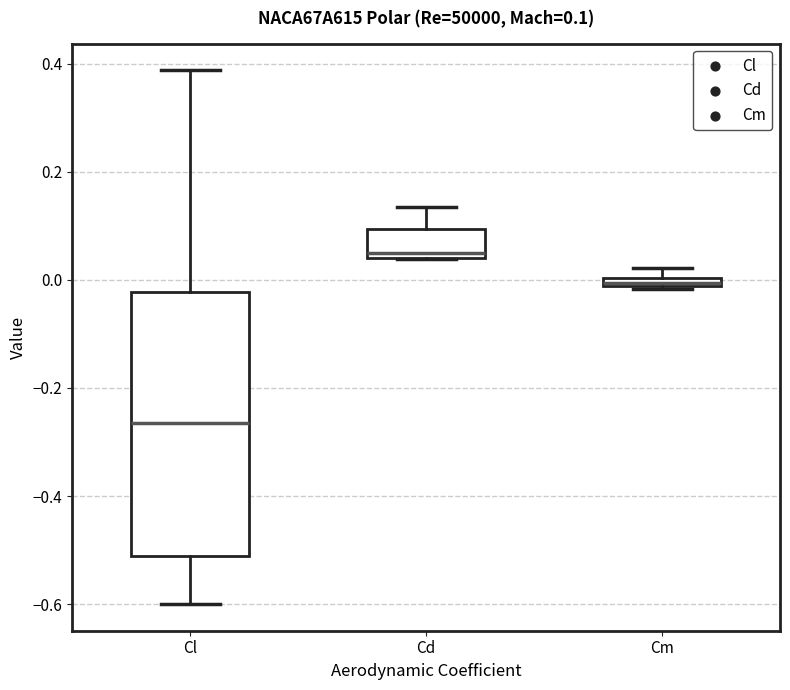

Which box has the highest median line?

Cd